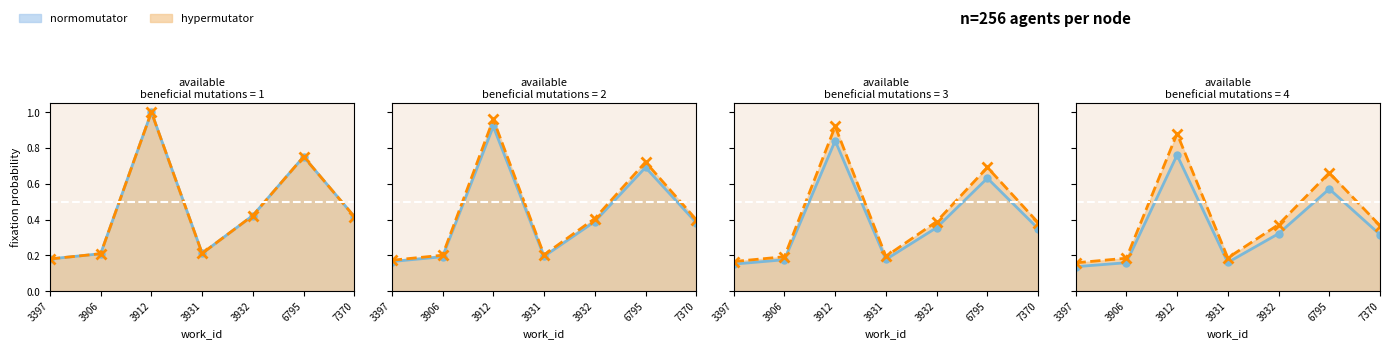

What is the sum of the hypermutator values at 3906 and 3397?

0.4